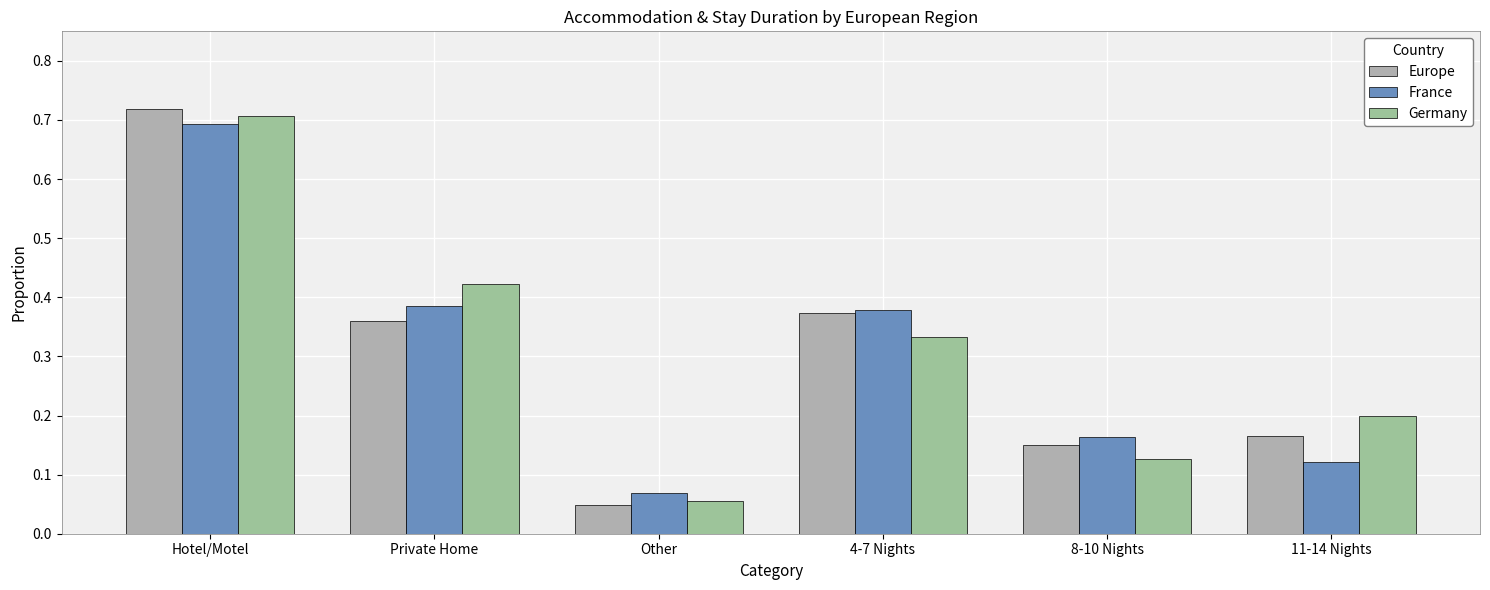

List the labels in order of France value, smallest first.

Other, 11-14 Nights, 8-10 Nights, 4-7 Nights, Private Home, Hotel/Motel